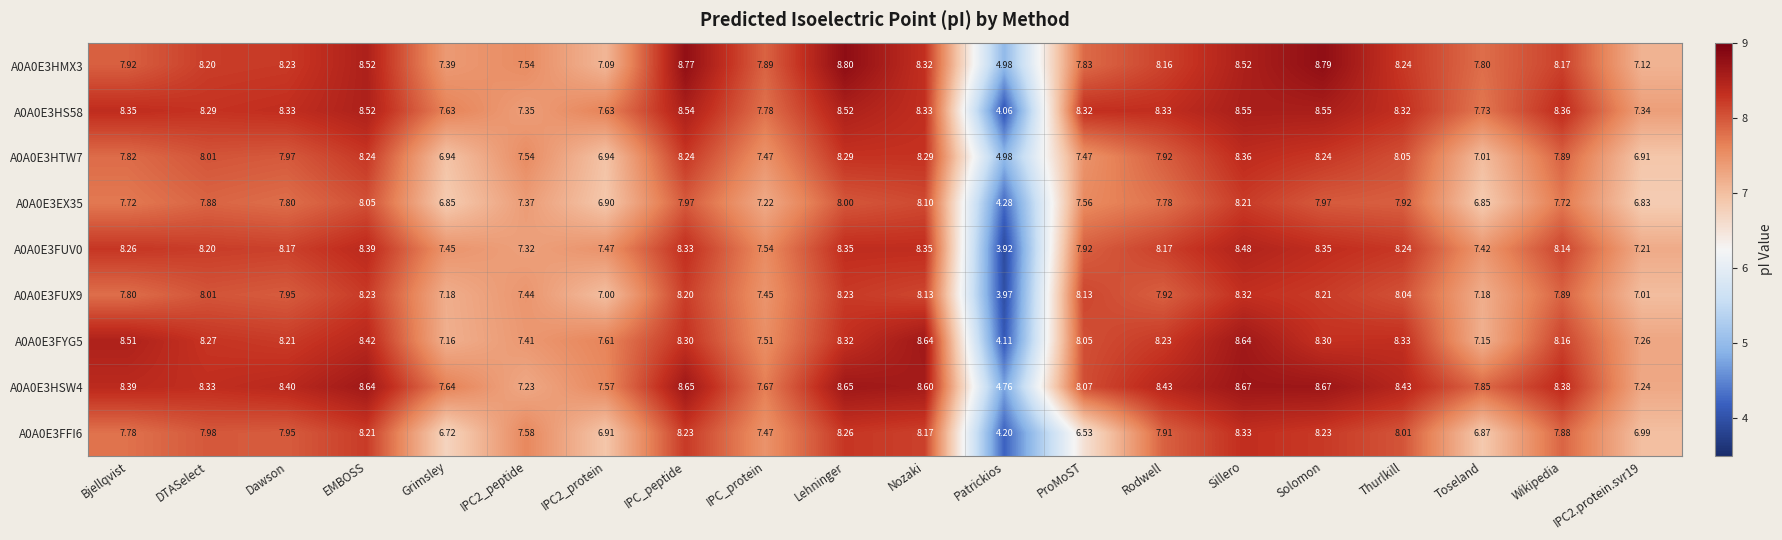

What is the spread (max minus min) of values at IPC2.protein.svr19?

0.5